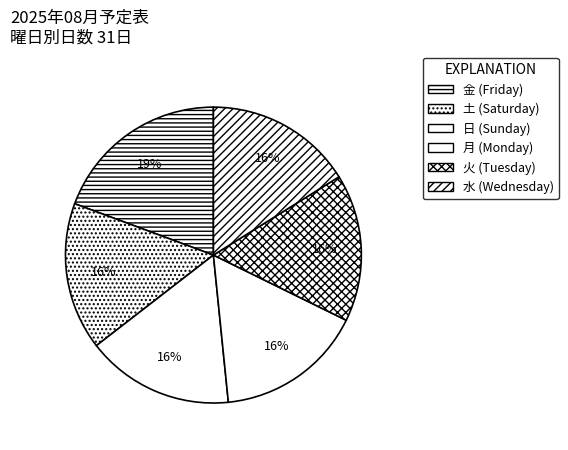

Is there a majority slice in this chart?

No